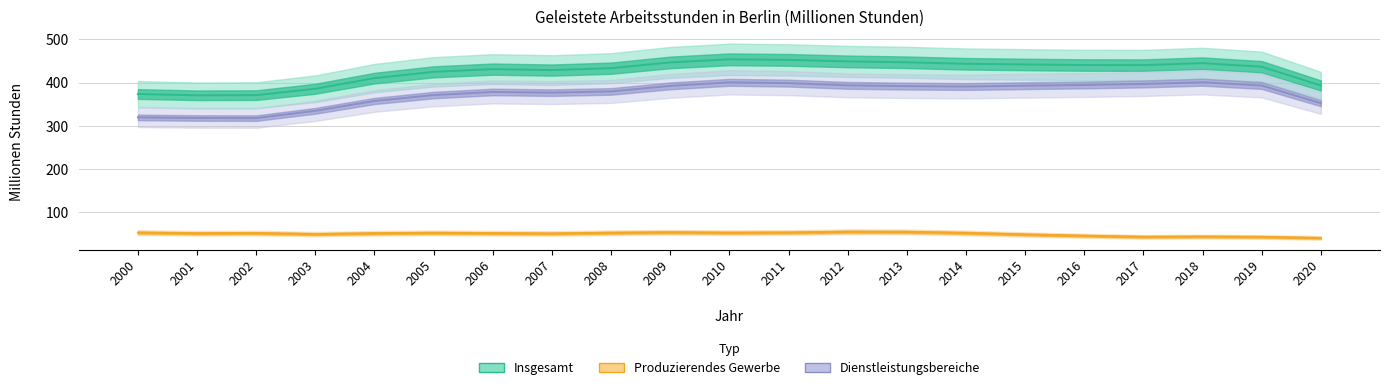

What is the value of the Insgesamt point at the 11th from the left?

453.9